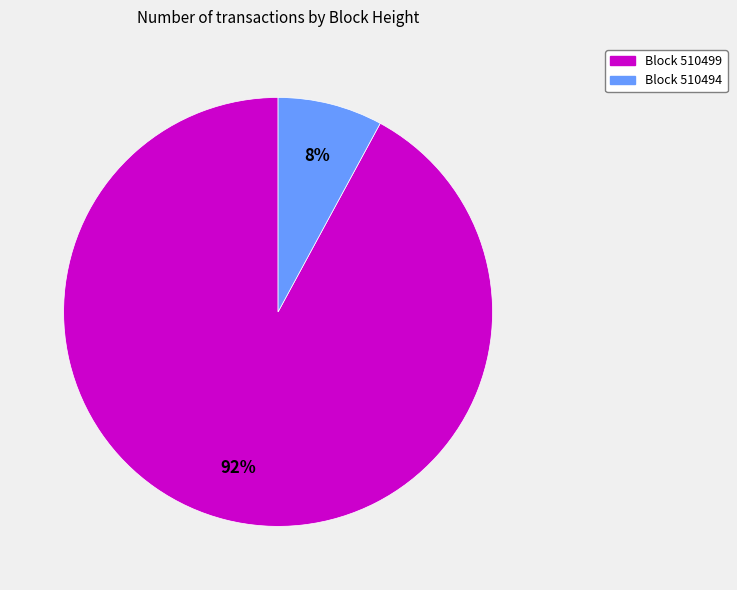

To the nearest percent, what is the difference between the largest and smallest slice percentages?

84%